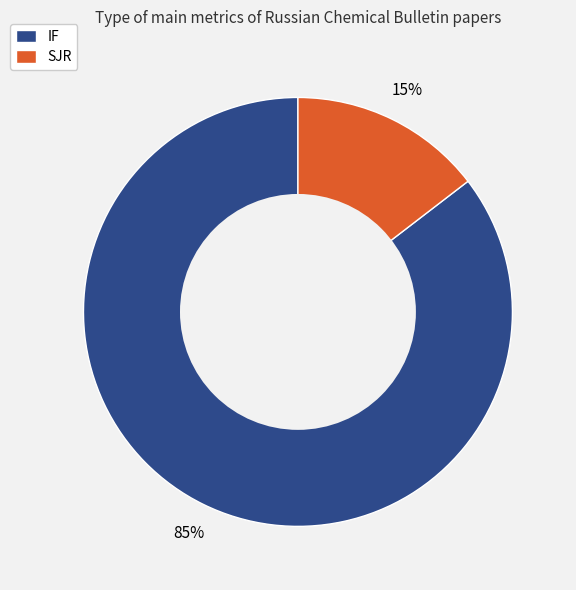

Rank the categories by value from highest to lowest.

IF, SJR